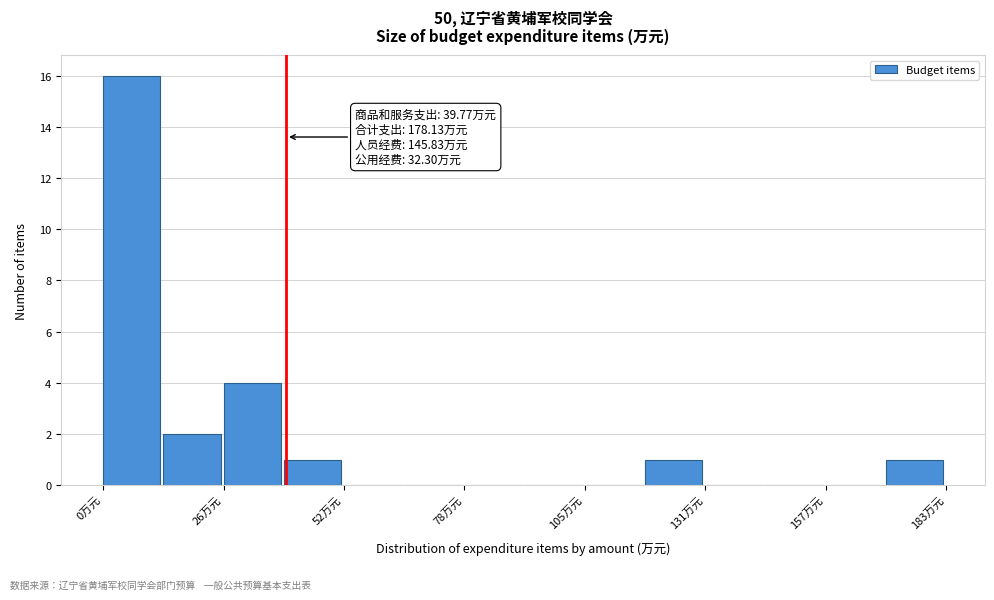

Around what value on the x-axis is the tallest bar? Give the approximate position of its centre, as read against the axis.

5